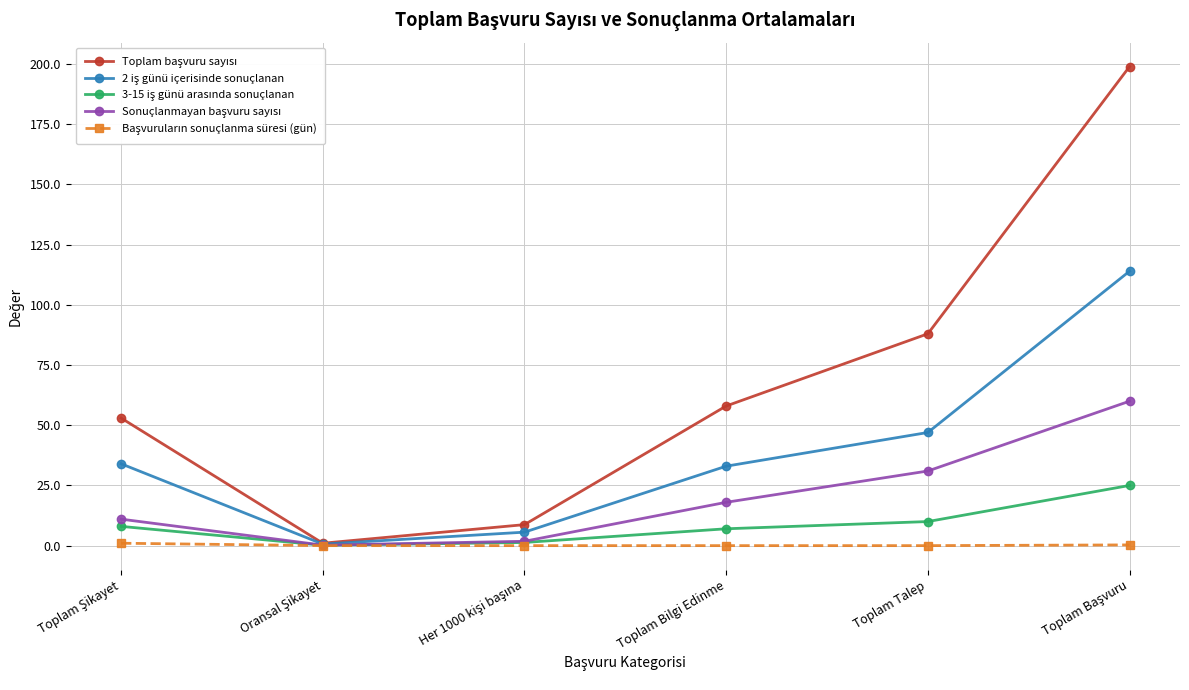

At how many categories does at least one series exceed 19?

4